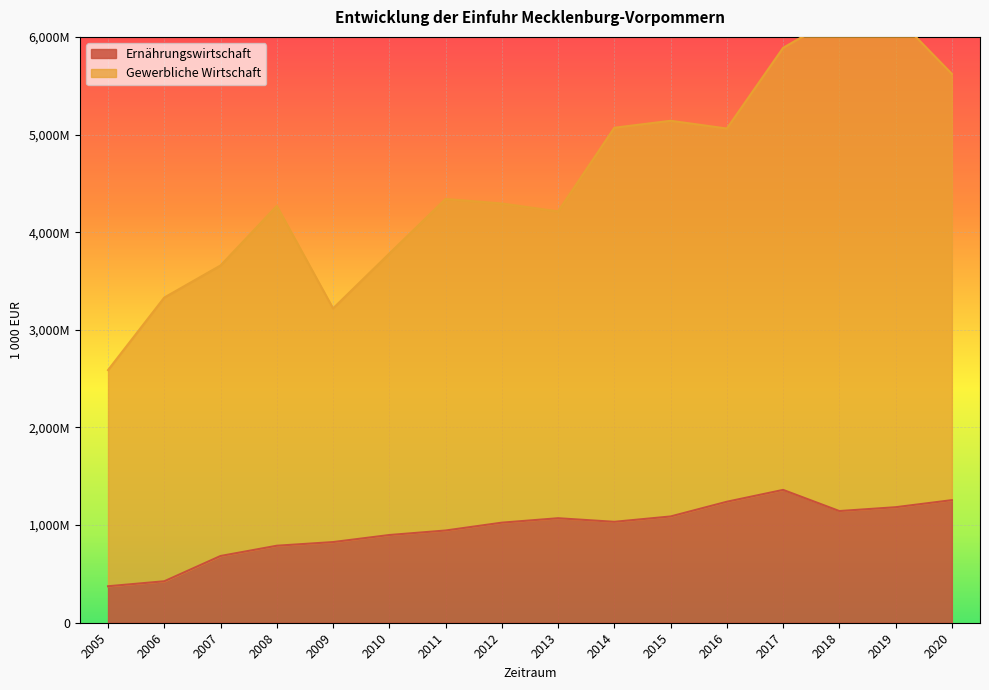

How many series are shown in this chart?

2